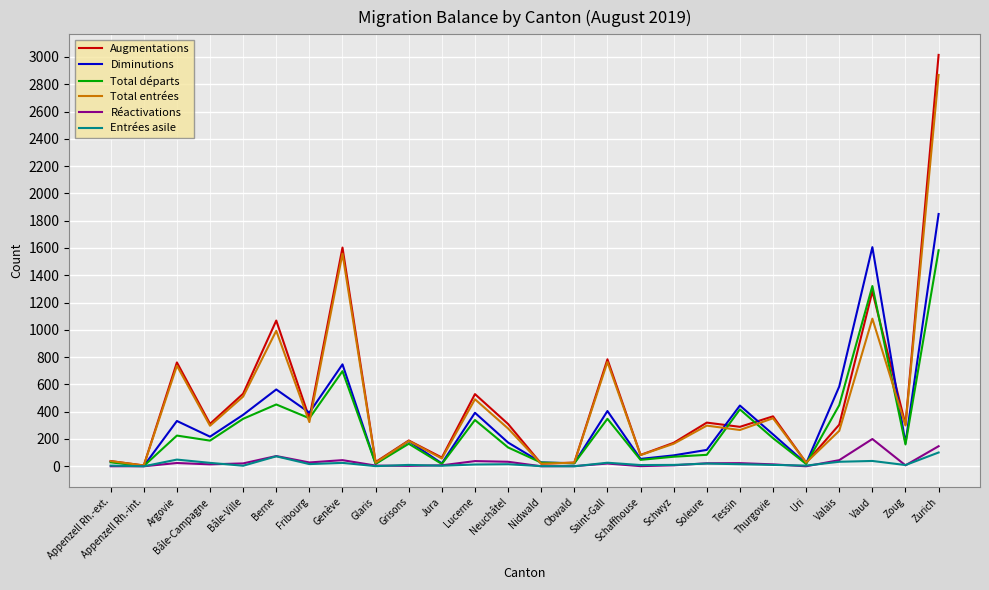

What is the maximum value for Réactivations?

200